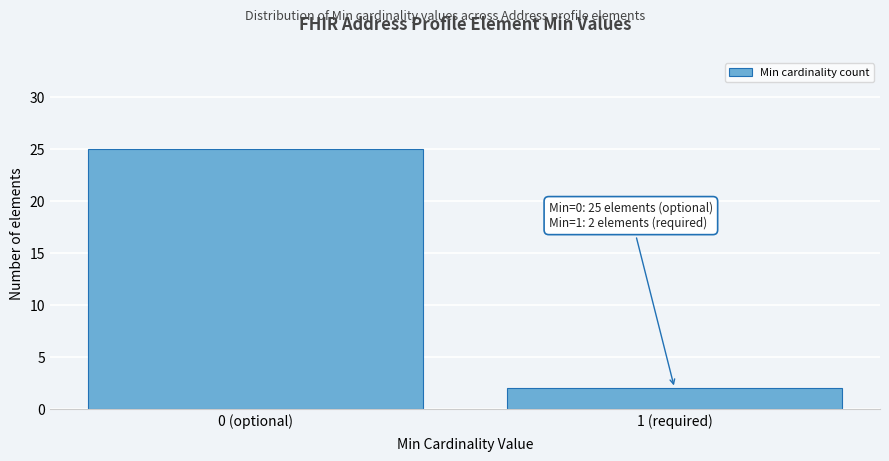

Reading left to right, what are all the values shown in this chart?

0 (optional)=25	1 (required)=2